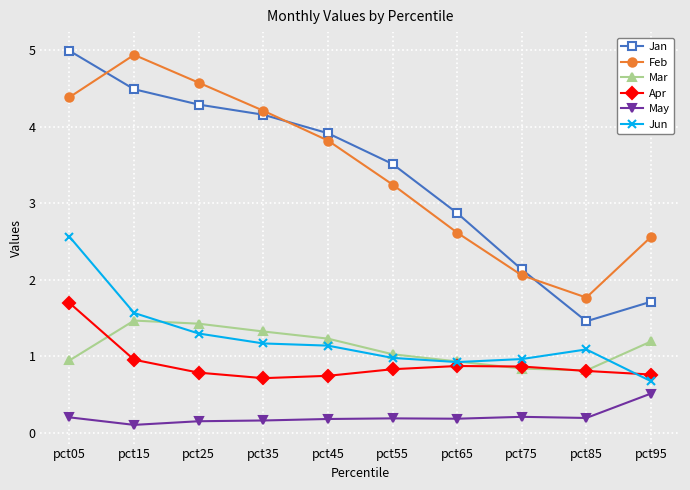

The Apr series shows 0.9 at pct75. True or false?

True